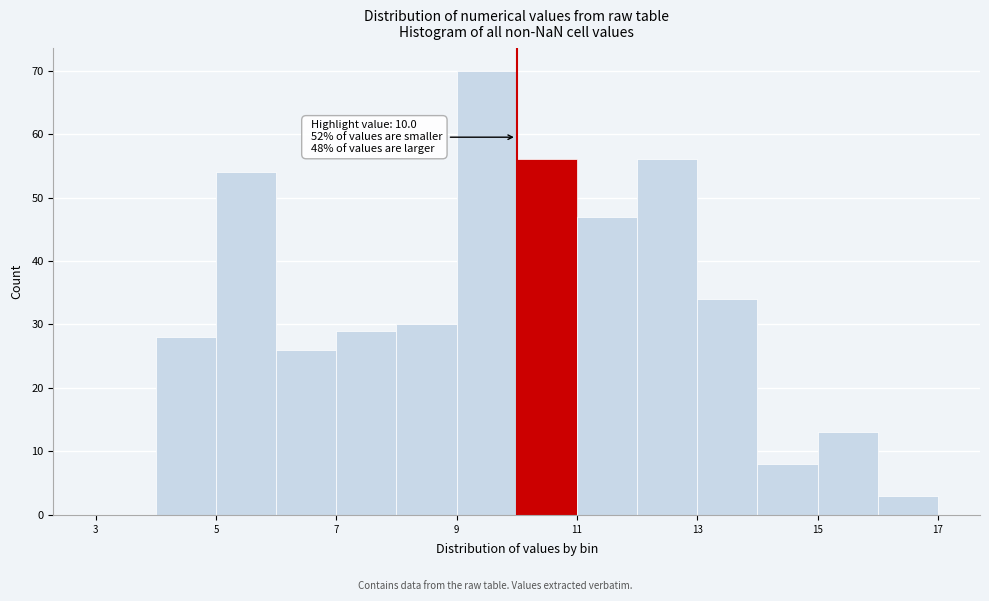

Over which range of the x-axis is the bar tallest?

9 to 10